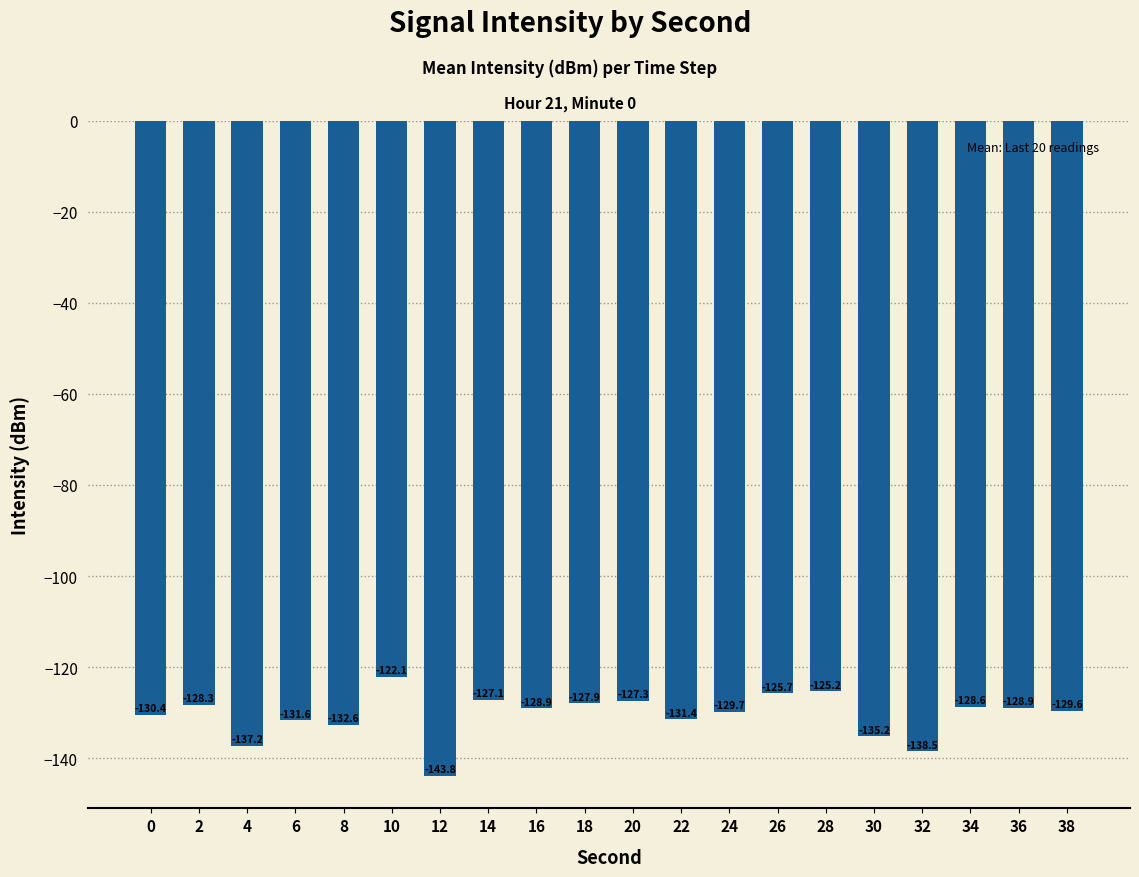

What is the average value?

-130.5